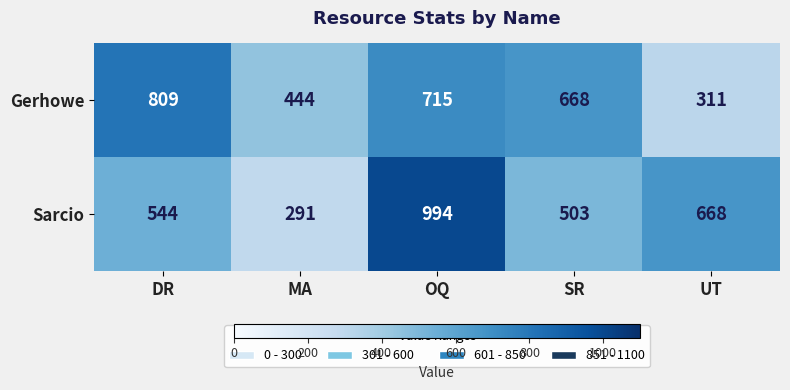

Reading right to left, transcribe all the data shown in this chart.

Gerhowe: 311	668	715	444	809
Sarcio: 668	503	994	291	544